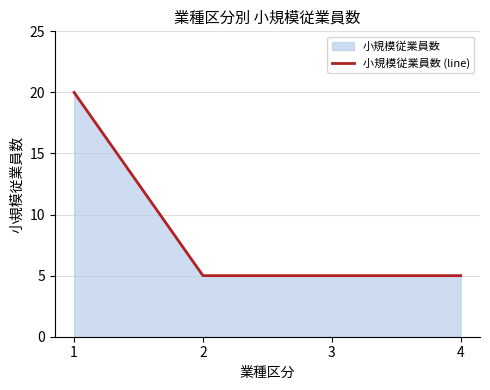

List the labels in order of value, smallest first.

2, 3, 4, 1